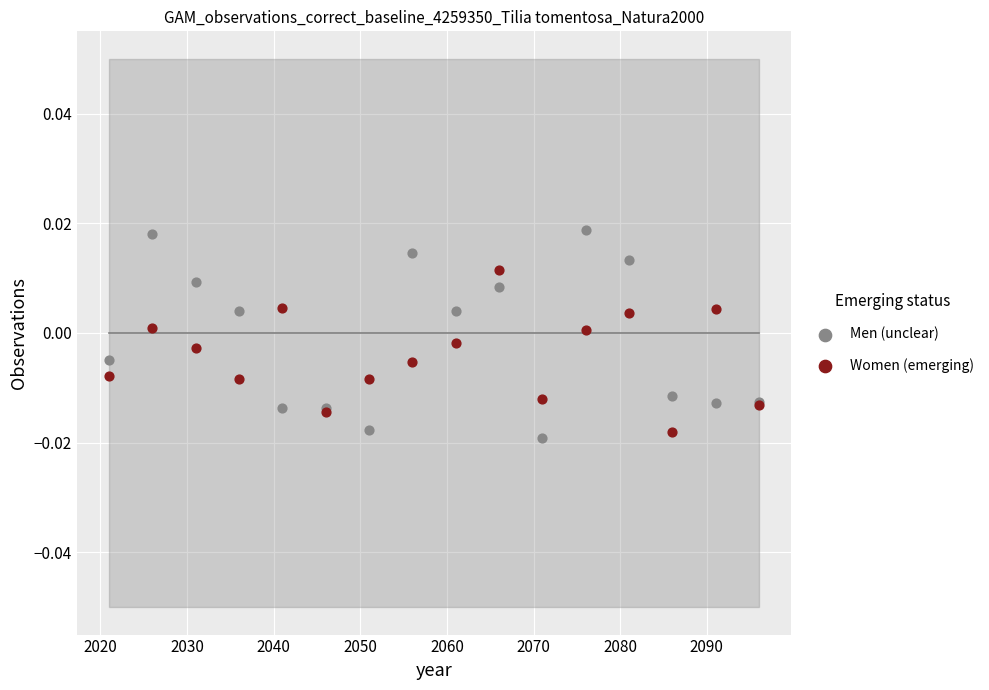

Which series has the widest spread of Y values?

Men (unclear)